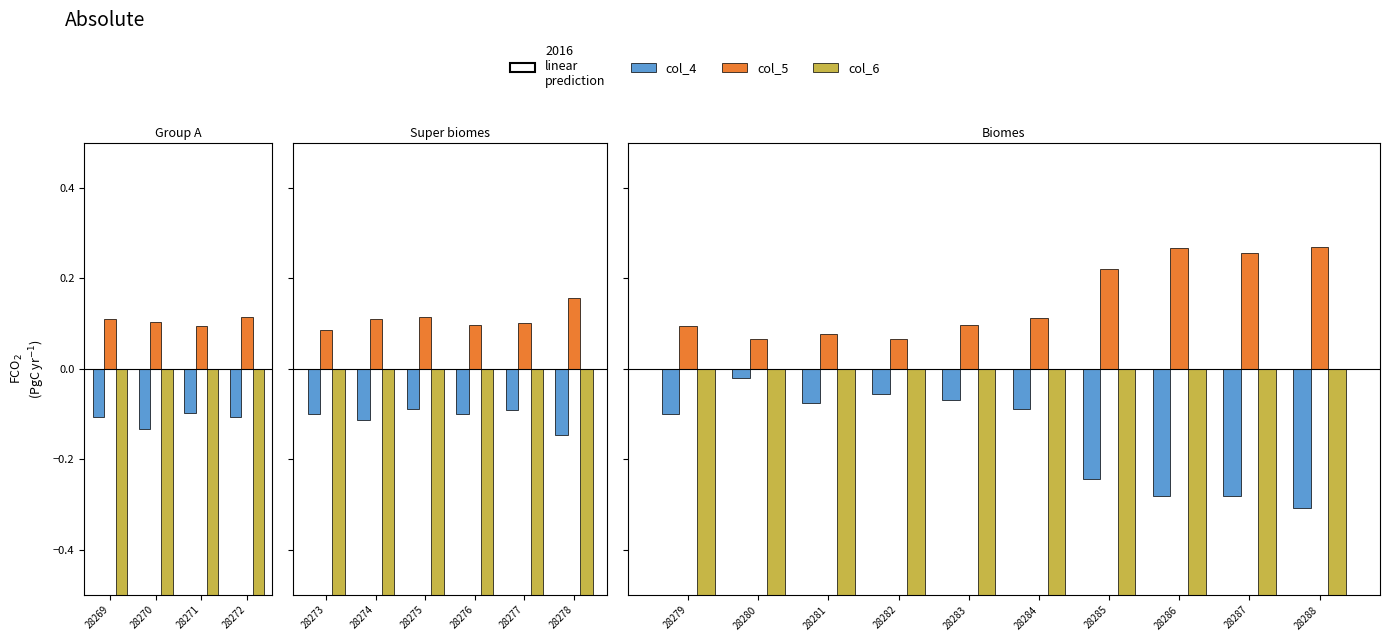

At which category is the sum across all series the highest?

28280